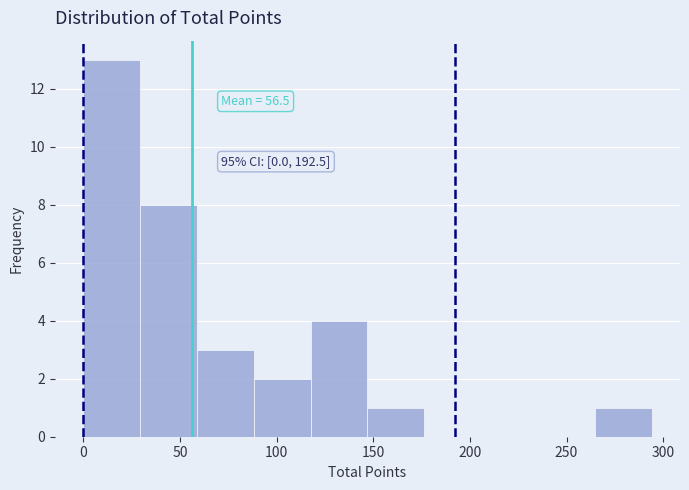

Over which range of the x-axis is the bar tallest?

0 to 30